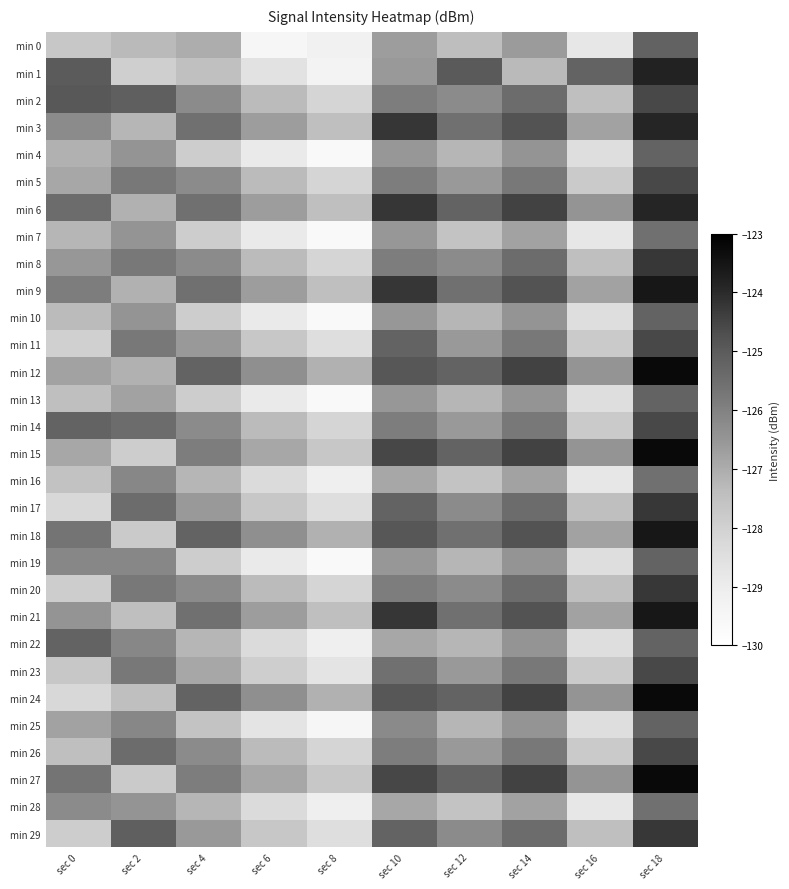

At sec 0, list the series in order from largest to smallest.

min 2, min 1, min 14, min 22, min 6, min 18, min 27, min 9, min 19, min 3, min 28, min 21, min 8, min 12, min 25, min 15, min 5, min 4, min 7, min 10, min 13, min 26, min 16, min 23, min 0, min 20, min 29, min 11, min 17, min 24